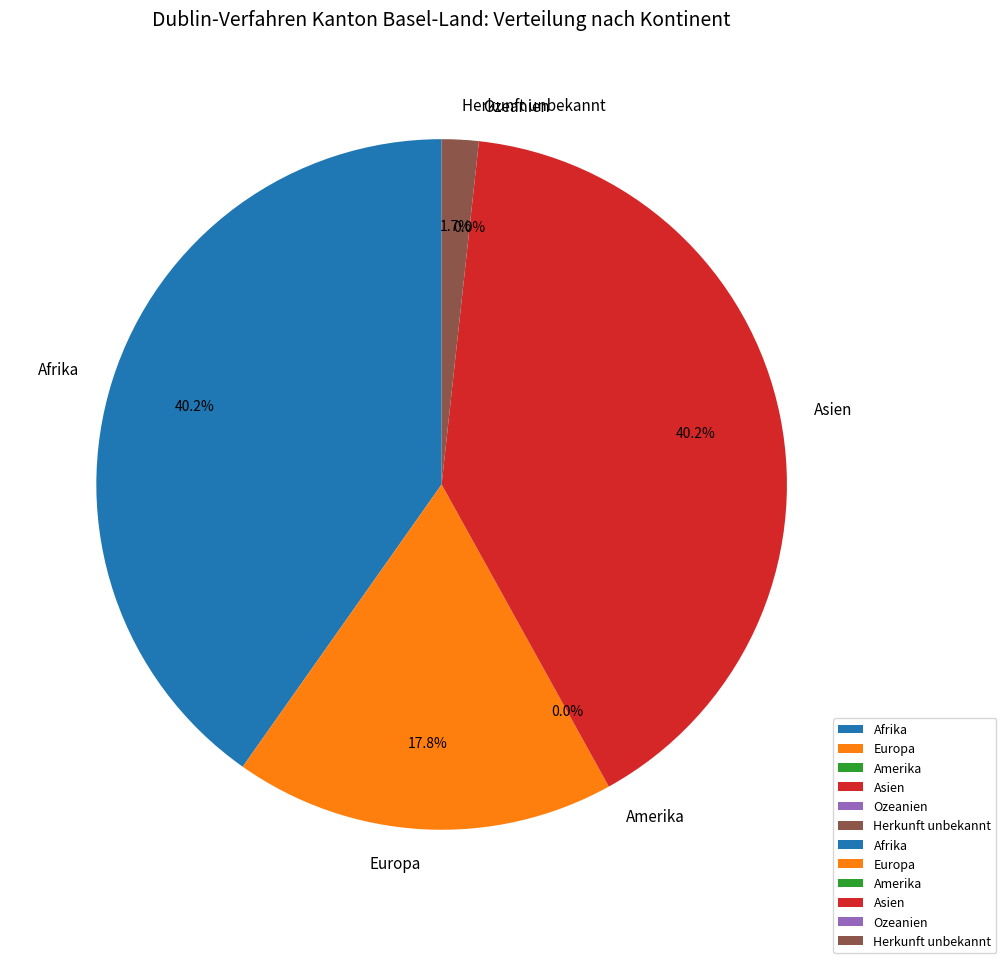

What is the total percentage of Europa and Herkunft unbekannt?

19.5%